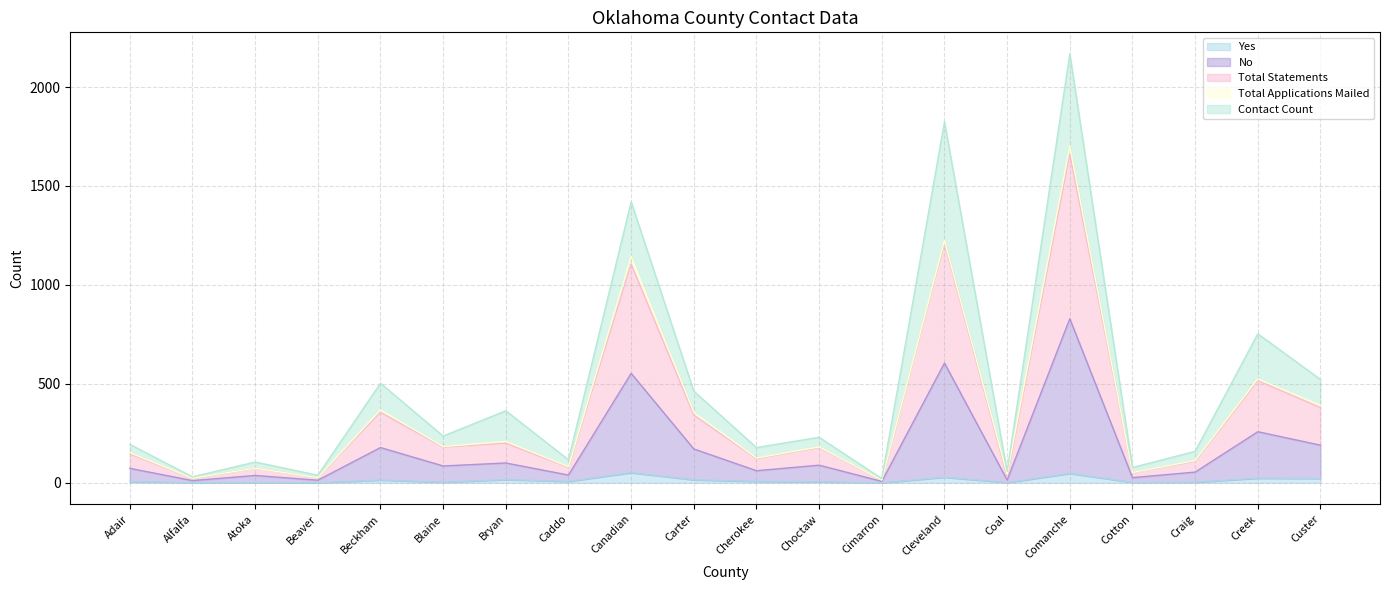

At which category is the sum across all series the highest?

Comanche